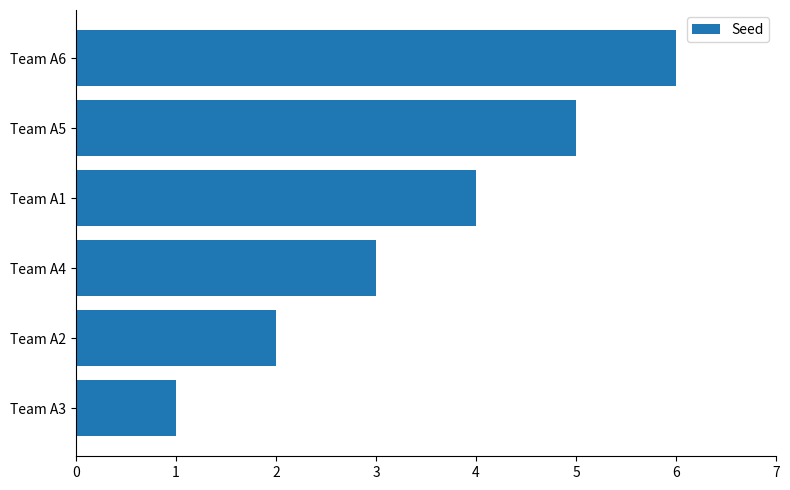

True or false: the data shows 3 at Team A4.

True